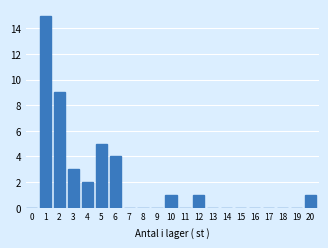

Reading left to right, extract all data points from this chart.

0=0	1=15	2=9	3=3	4=2	5=5	6=4	7=0	8=0	9=0	10=1	11=0	12=1	13=0	14=0	15=0	16=0	17=0	18=0	19=0	20=1